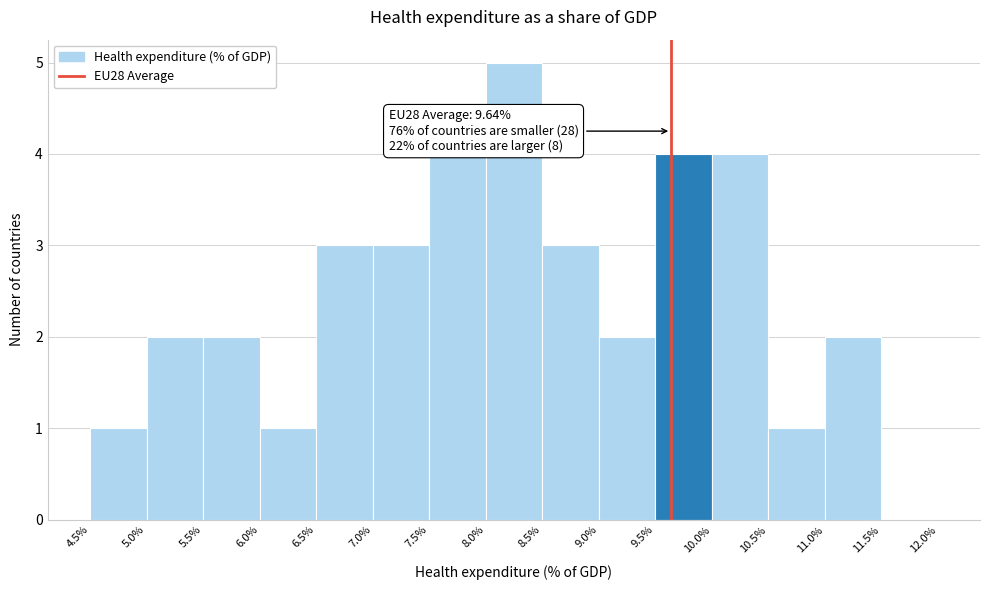

Which range on the x-axis has the tallest bar?

8.0% to 8.5%